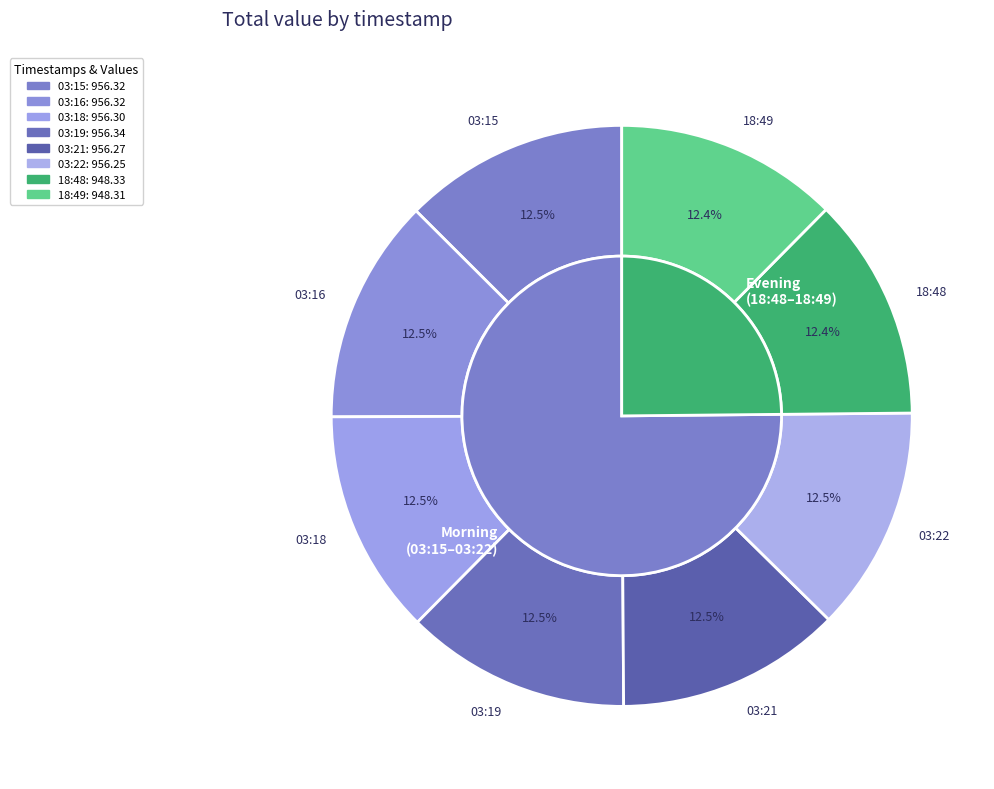

What is the ratio of the value at 2023-02-24T03:15:47.252Z to the value at 2023-02-24T03:22:45.954Z?

1.0